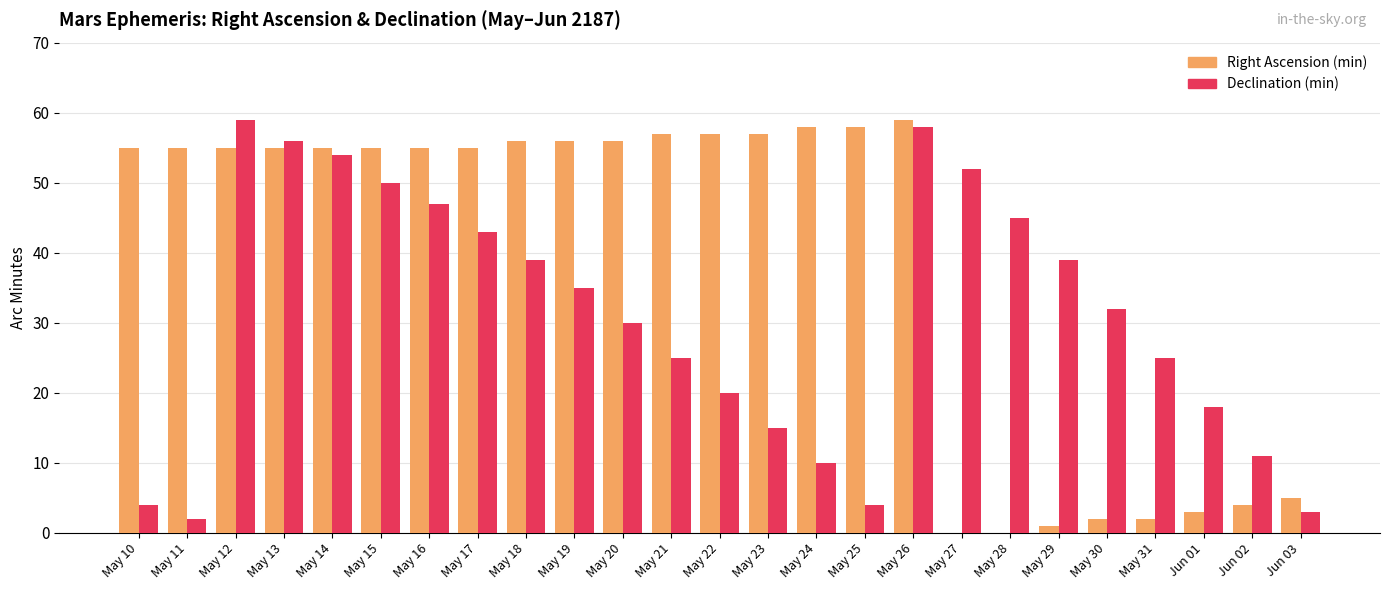

How many distinct data groups are displayed?

2